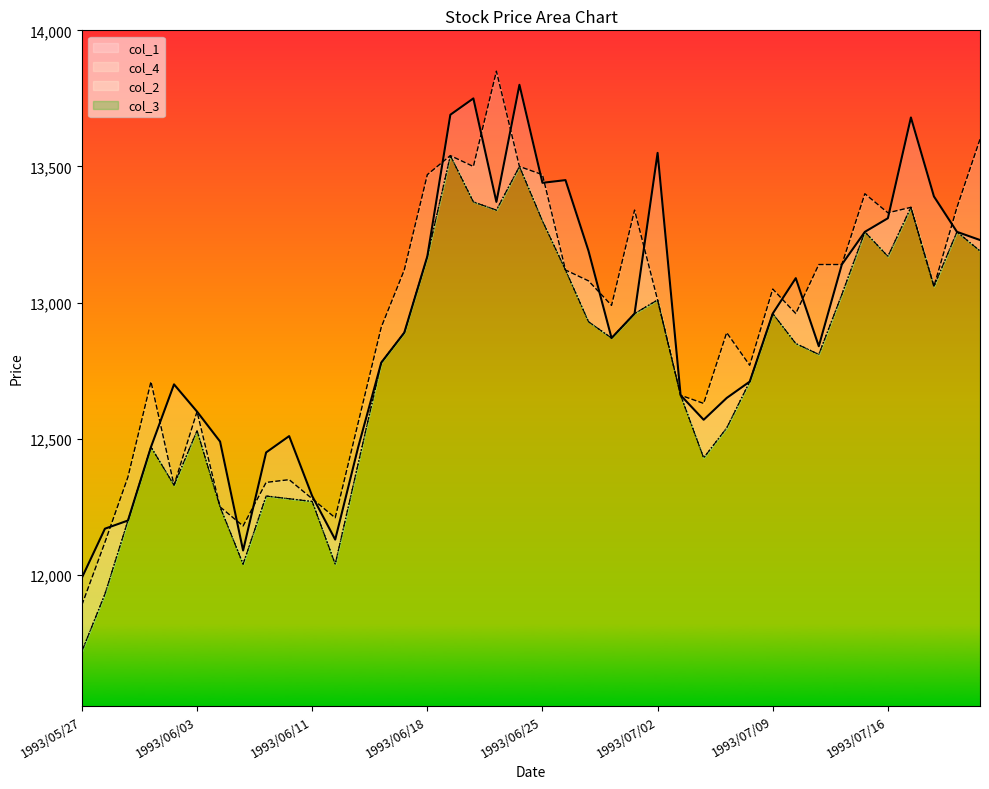

Does the chart have visible grid lines?

No